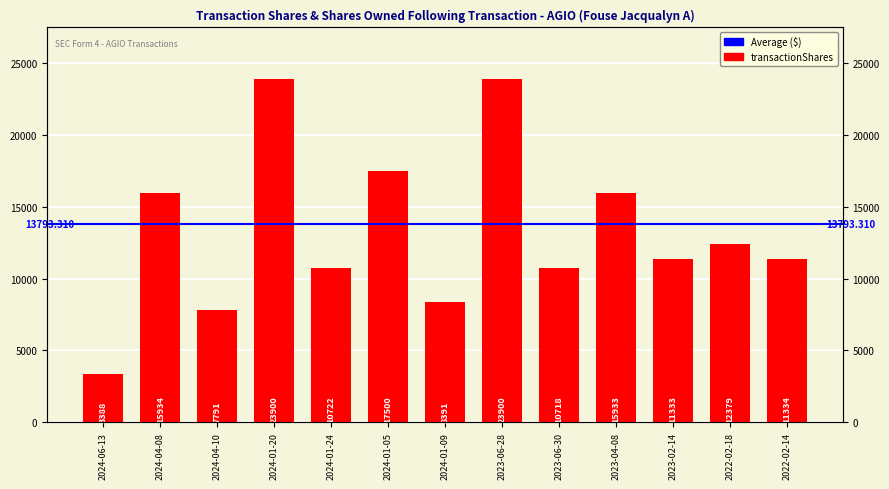

What is the difference between the values at 2024-01-24 and 2023-06-30?

4